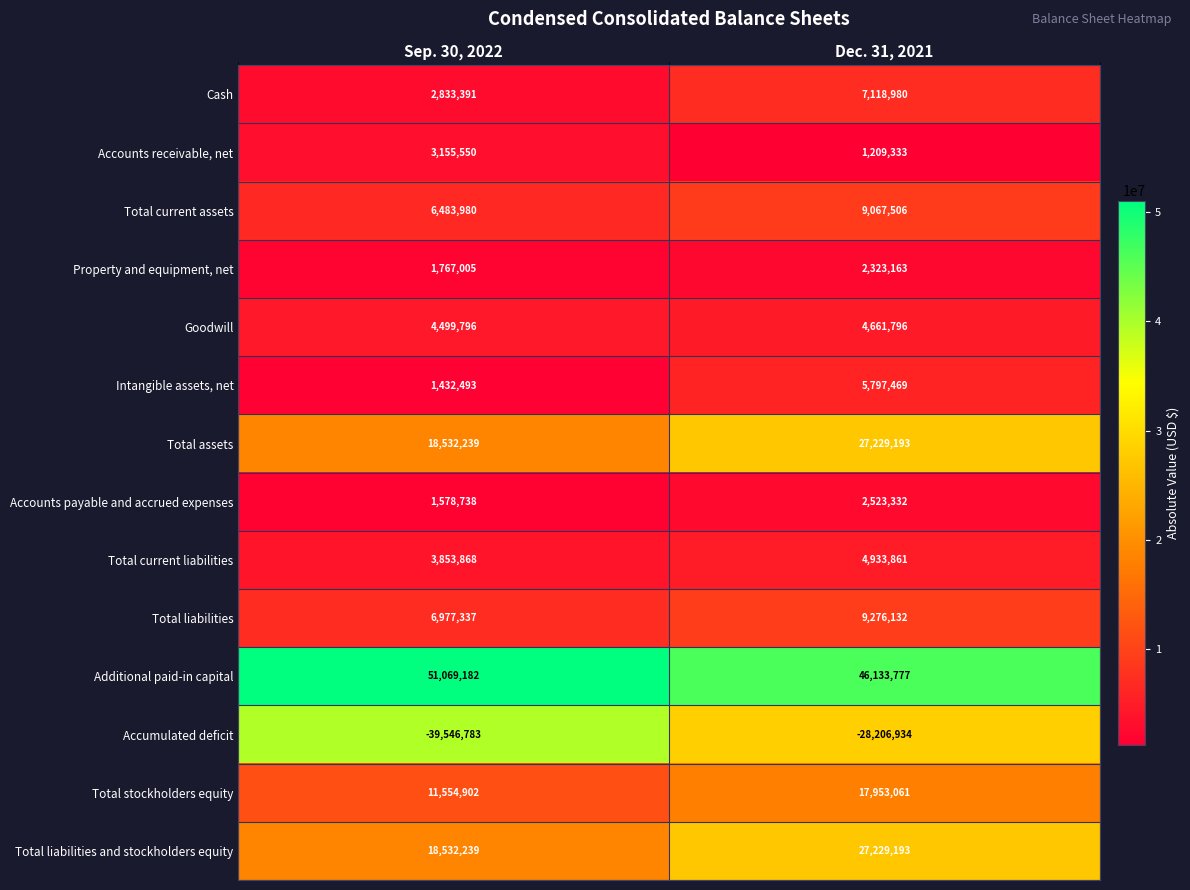

Reading left to right, extract all data points from this chart.

Cash: 2833391	7118980
Accounts receivable, net: 3155550	1209333
Total current assets: 6483980	9067506
Property and equipment, net: 1767005	2323163
Goodwill: 4499796	4661796
Intangible assets, net: 1432493	5797469
Total assets: 18532239	27229193
Accounts payable and accrued expenses: 1578738	2523332
Total current liabilities: 3853868	4933861
Total liabilities: 6977337	9276132
Additional paid-in capital: 51069182	46133777
Accumulated deficit: -39546783	-28206934
Total stockholders equity: 11554902	17953061
Total liabilities and stockholders equity: 18532239	27229193